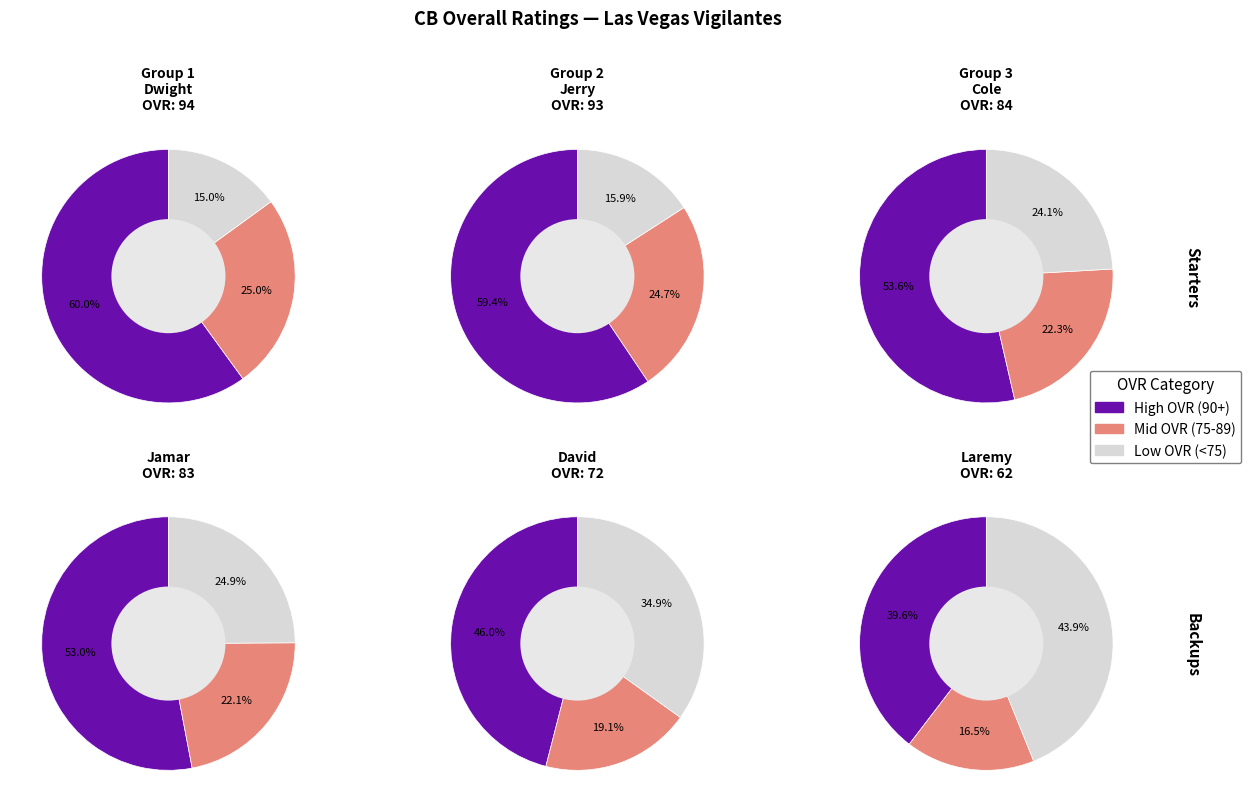

Does Jamar account for over 50% of the chart?

No